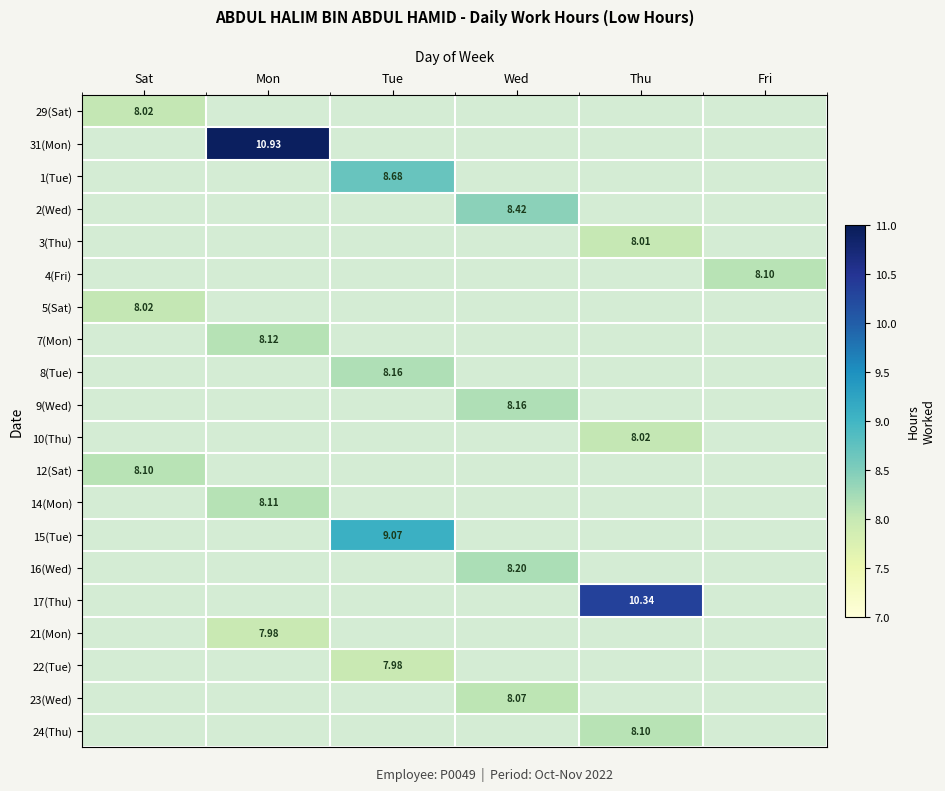

What is the sum of the 22(Tue) values at Tue and Sat?

8.0